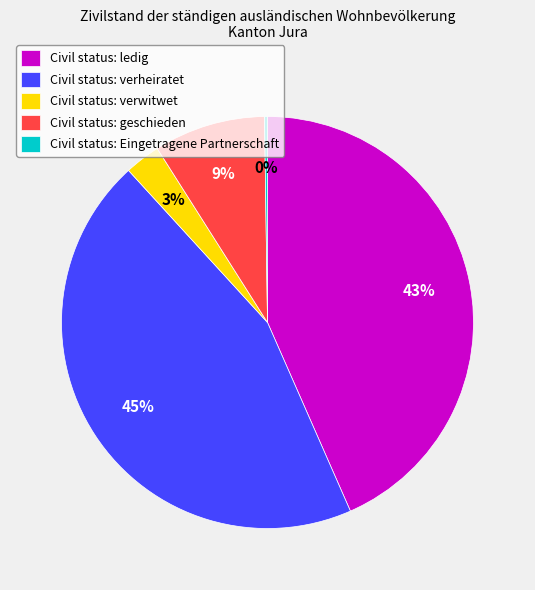

True or false: Civil status: verheiratet accounts for 53% of the total.

False